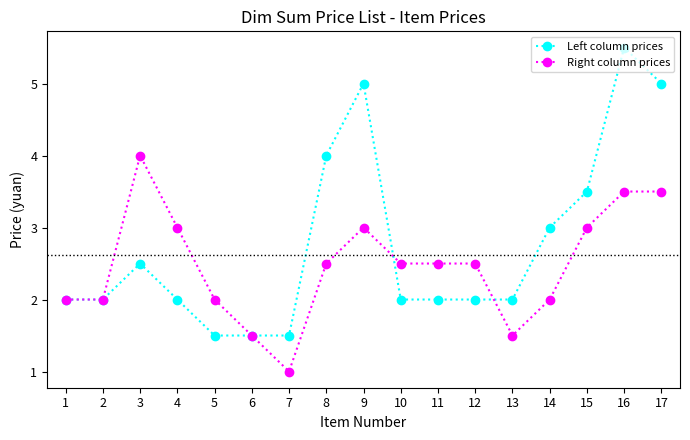

True or false: Right column prices and Left column prices cross at least once.

True